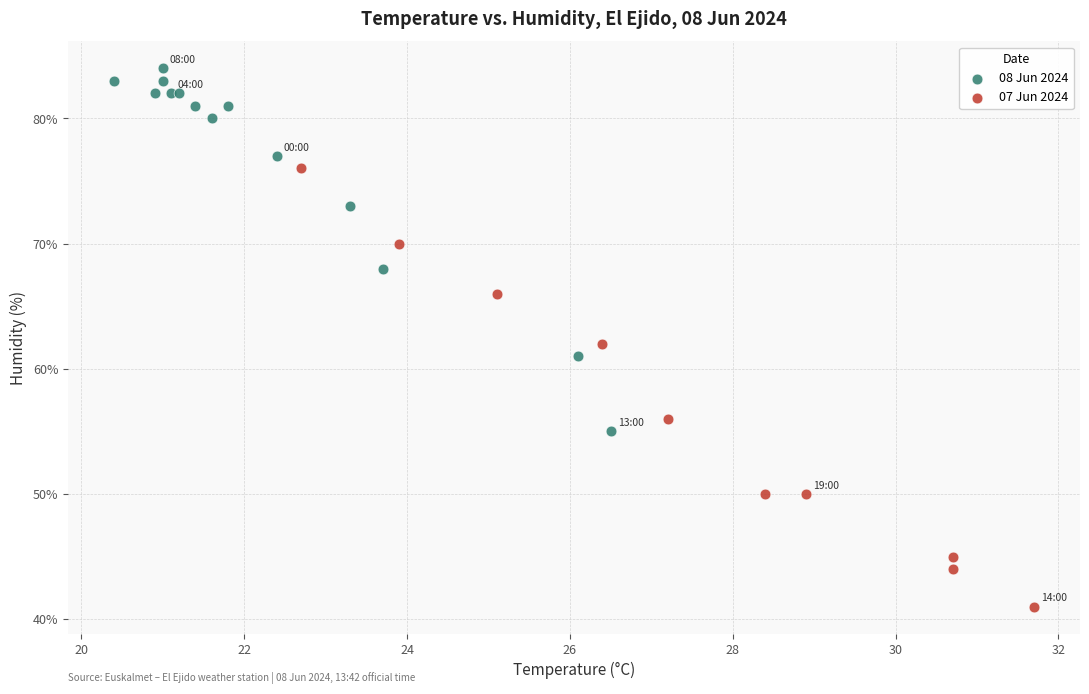

Which series has the largest Y range (max minus min)?

07 Jun 2024